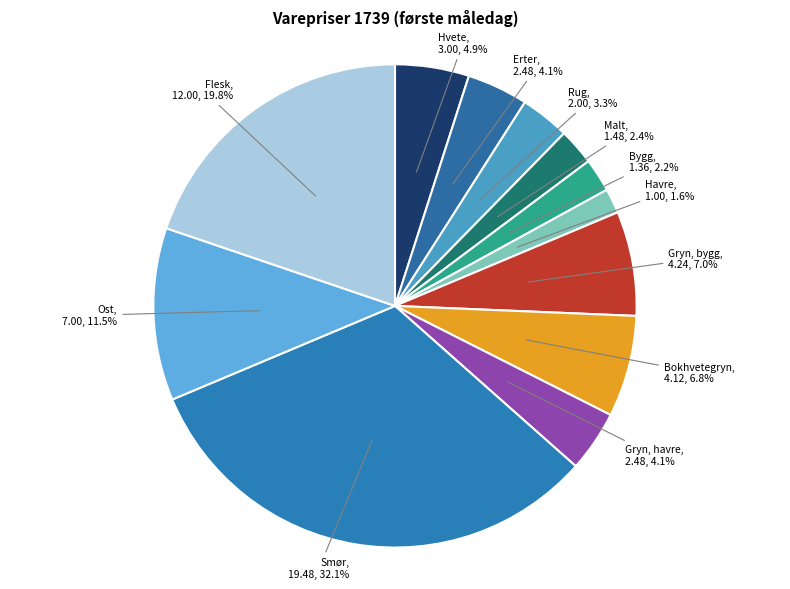

Do Hvete and Bygg together represent more than half of the pie?

No